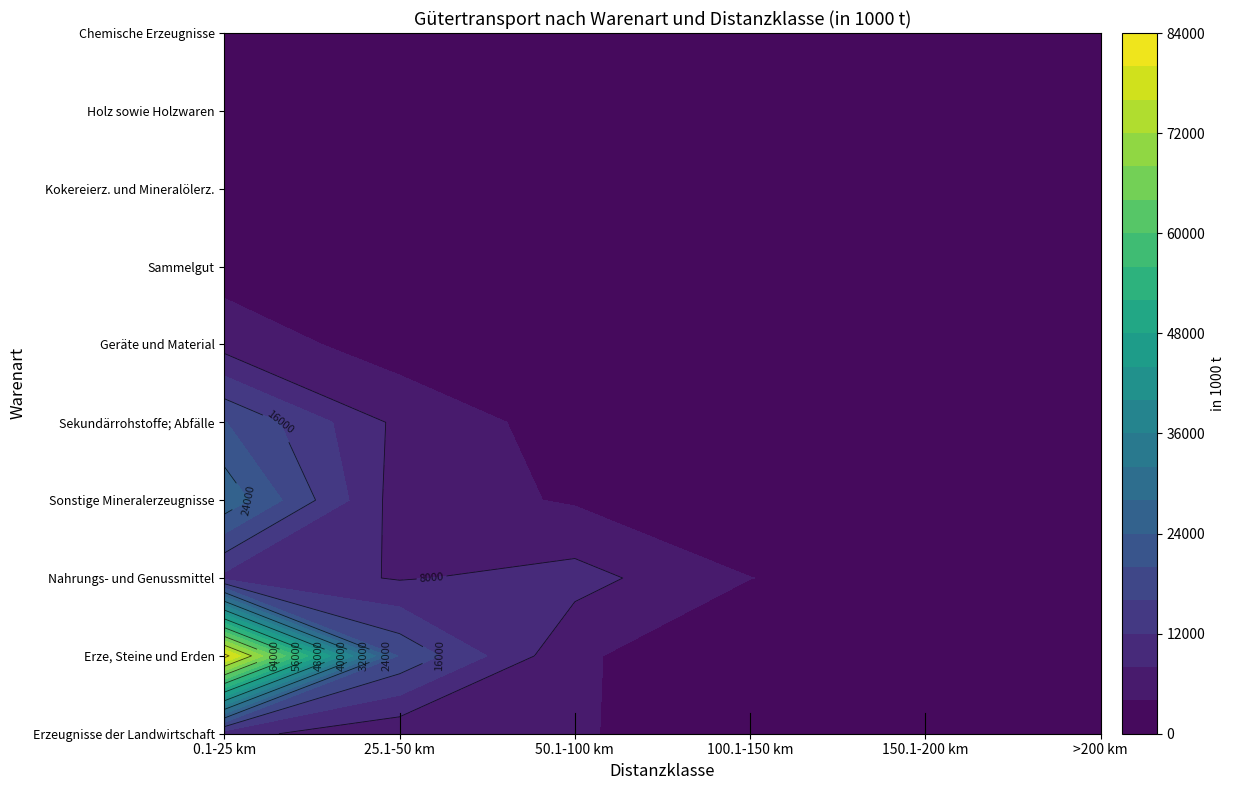

At which label does Chemische Erzeugnisse reach its peak?

0.1-25 km